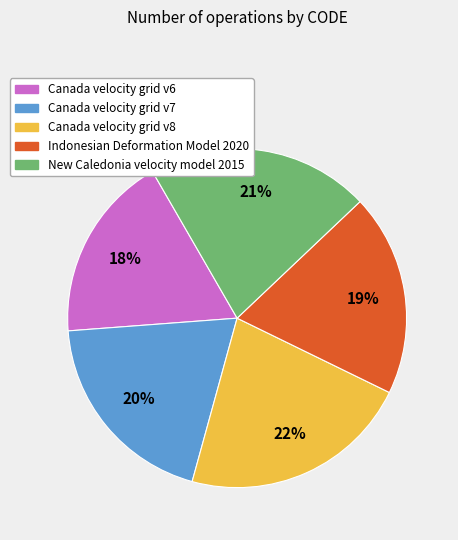

To the nearest percent, what is the average slice percentage?

20%